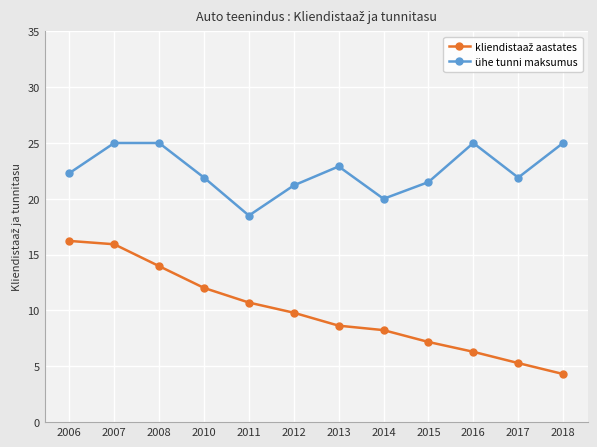

What is the sum of all ühe tunni maksumus values?

270.2